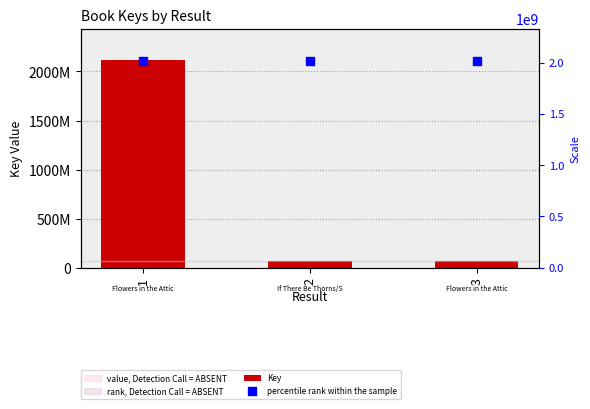

What are all the series names shown in the legend?

Key, percentile rank within the sample